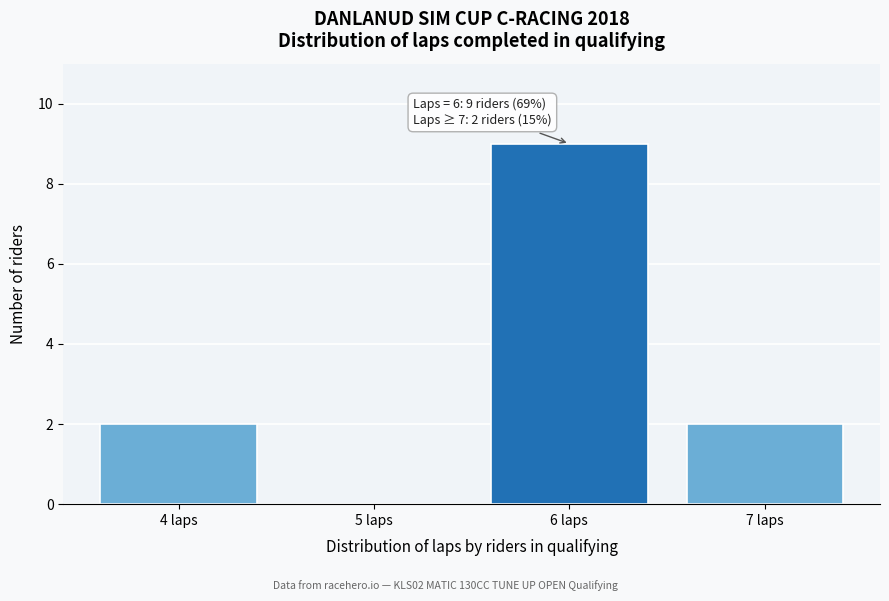

Which range on the x-axis has the tallest bar?

5.5 to 6.5